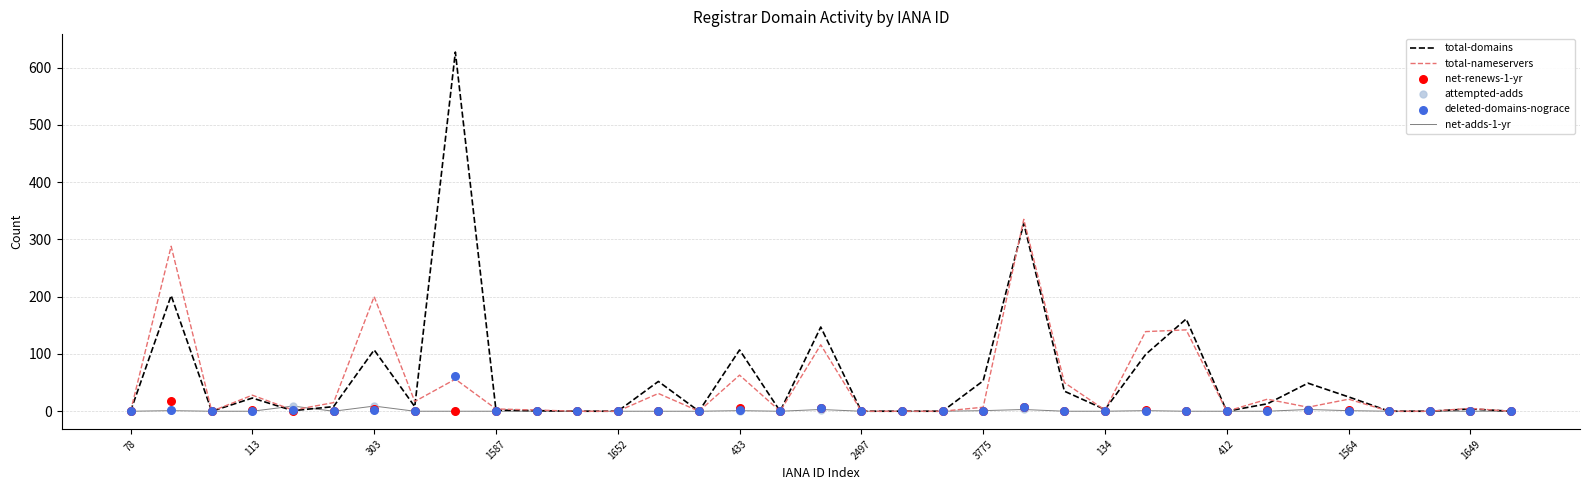

What are all the series names shown in the legend?

total-domains, total-nameservers, net-adds-1-yr, net-renews-1-yr, attempted-adds, deleted-domains-nograce